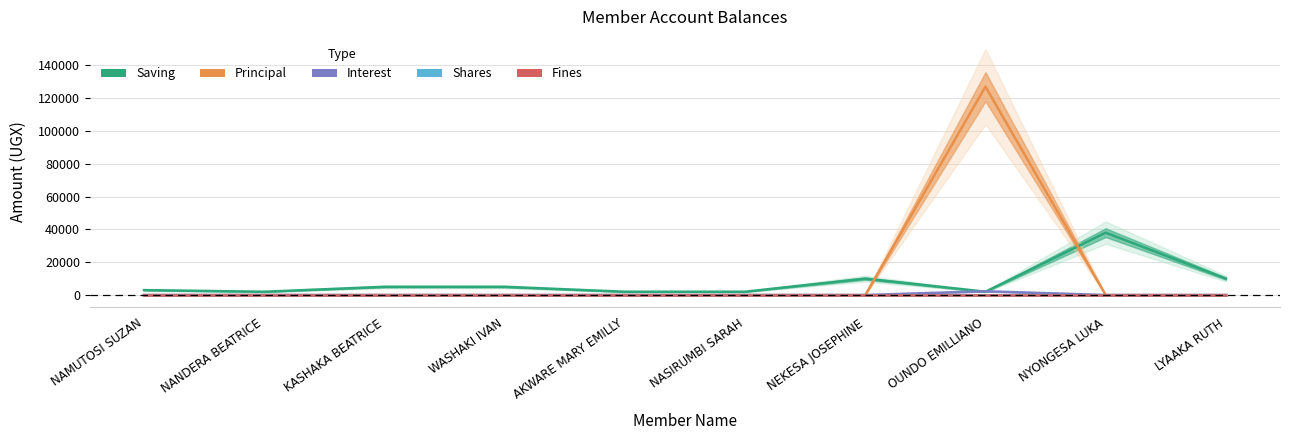

Rank the series at NAMUTOSI SUZAN from highest to lowest value.

Saving, Principal, Interest, Shares, Fines